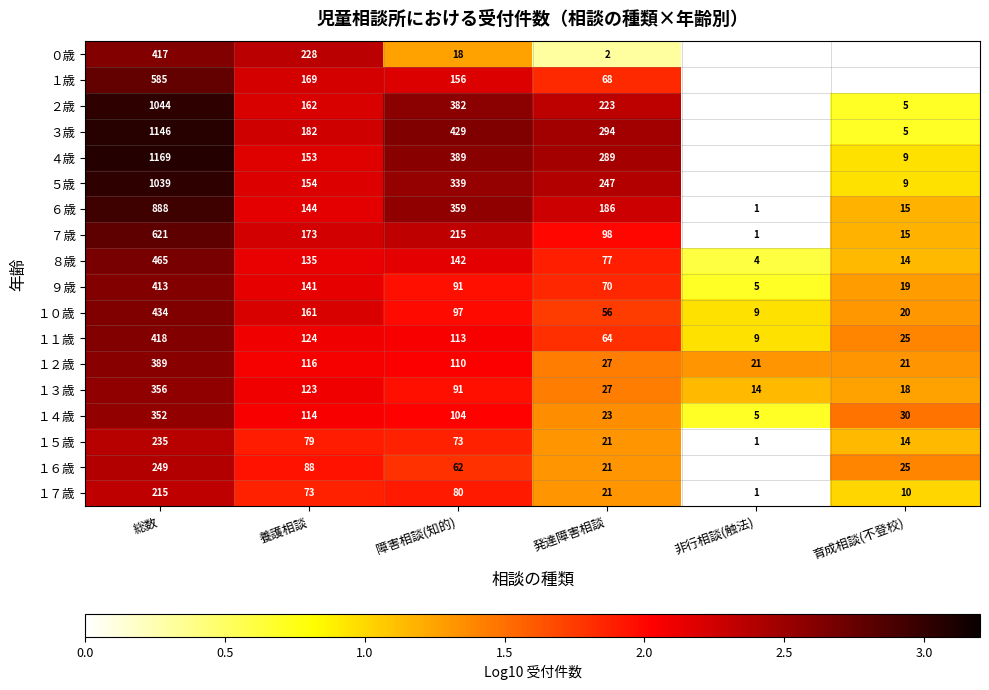

Is the value of ５歳 at 総数 greater than the value of ９歳 at 非行相談(触法)?

Yes